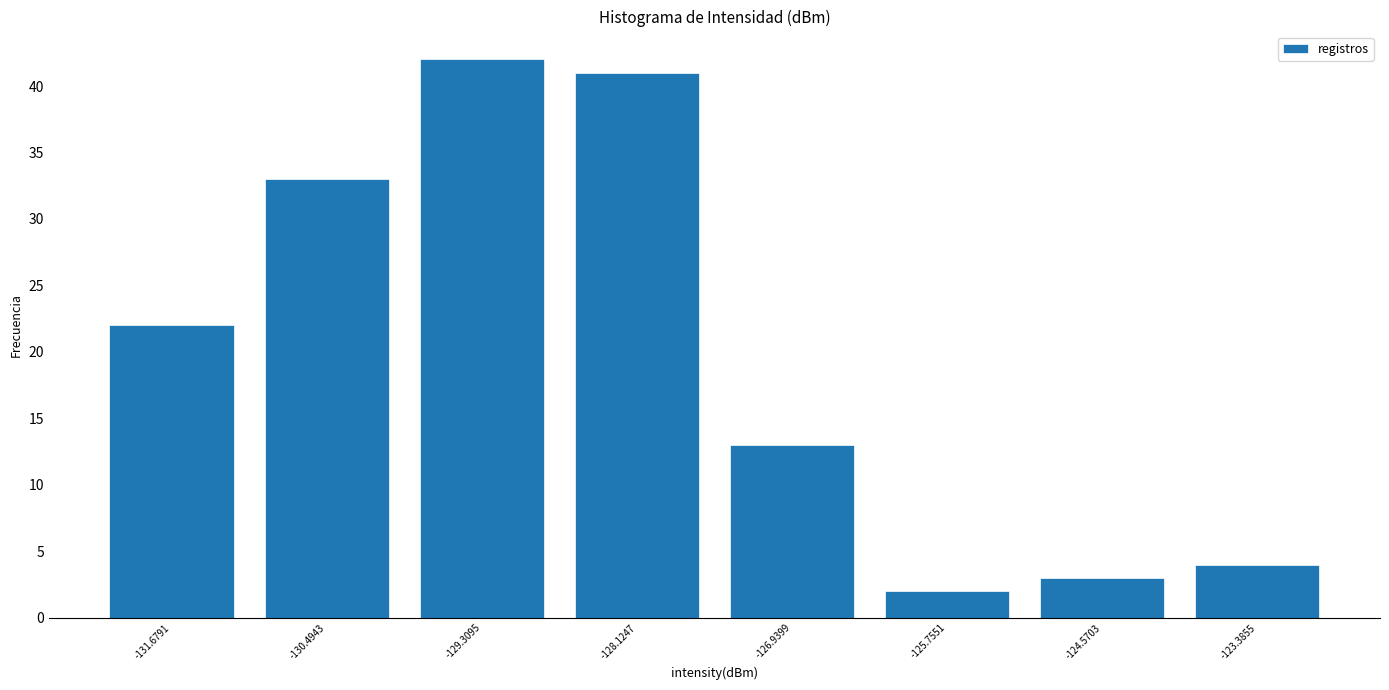

Reading left to right, transcribe this chart: for each bar, give the range it covers on the x-axis and its height. Neither the bar edges nor the heights are printed on the chart, so give them approximately, as read against the axes.

-132.2 to -131.0: 22
-131.0 to -130.0: 33
-130.0 to -128.8: 42
-128.8 to -127.6: 41
-127.6 to -126.4: 13
-126.4 to -125.2: 2
-125.2 to -124.0: 3
-124.0 to -122.8: 4